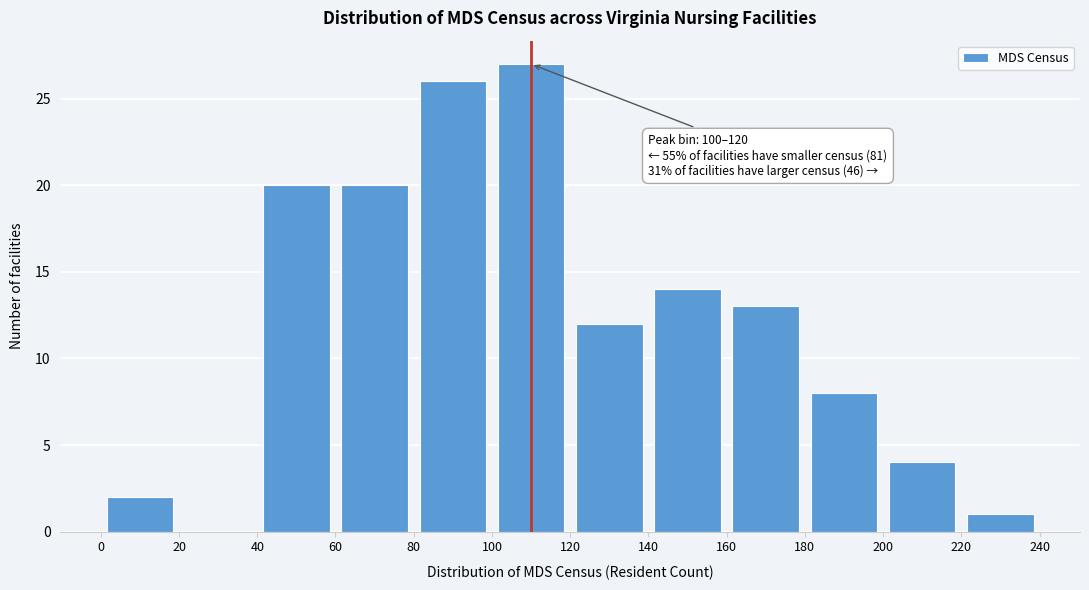

Over which range of the x-axis is the bar tallest?

100 to 120